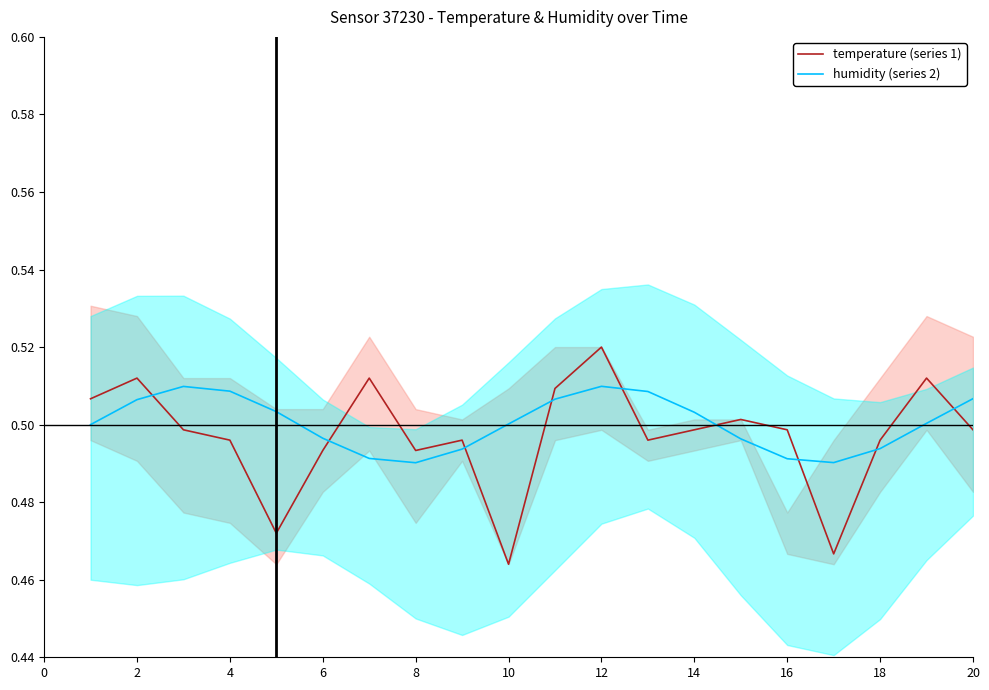

True or false: humidity (series 2) has a value of 0.2 at 12.

False